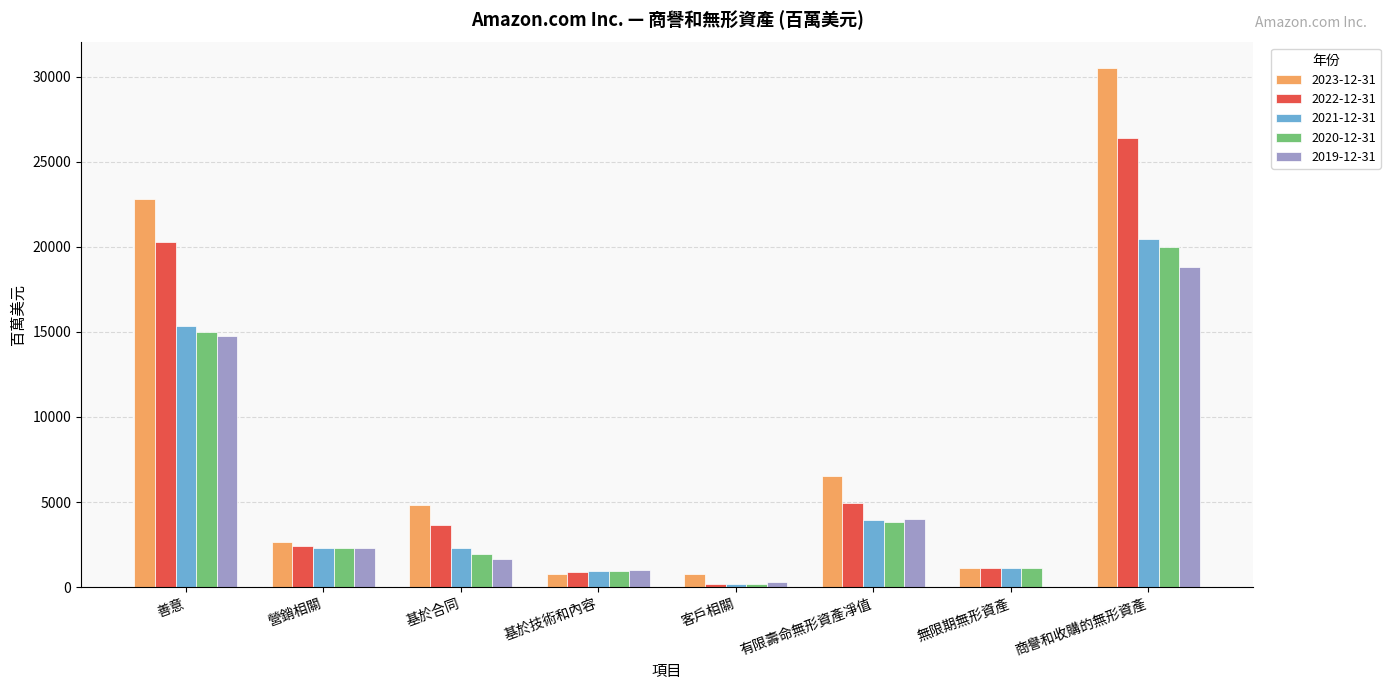

What are all the series names shown in the legend?

2023-12-31, 2022-12-31, 2021-12-31, 2020-12-31, 2019-12-31